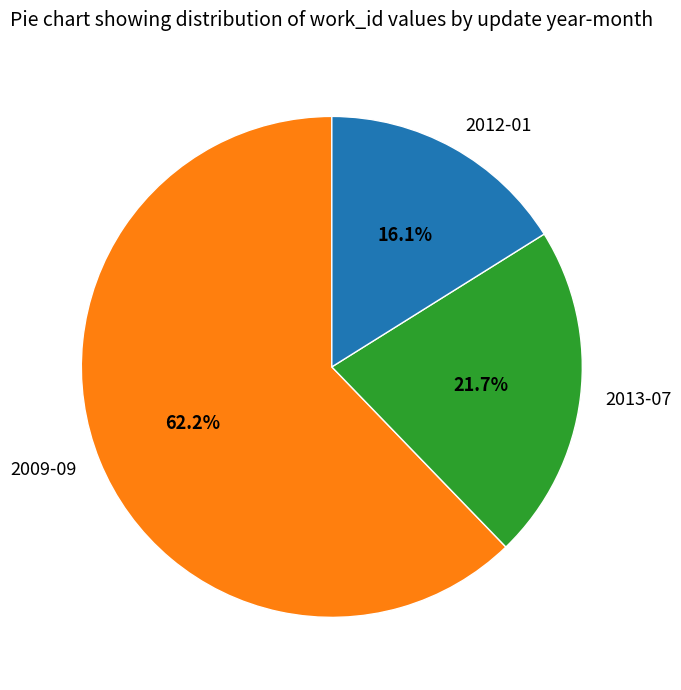

Approximately how many times larger is the value at 2013-07 compared to 2009-09?

0.3